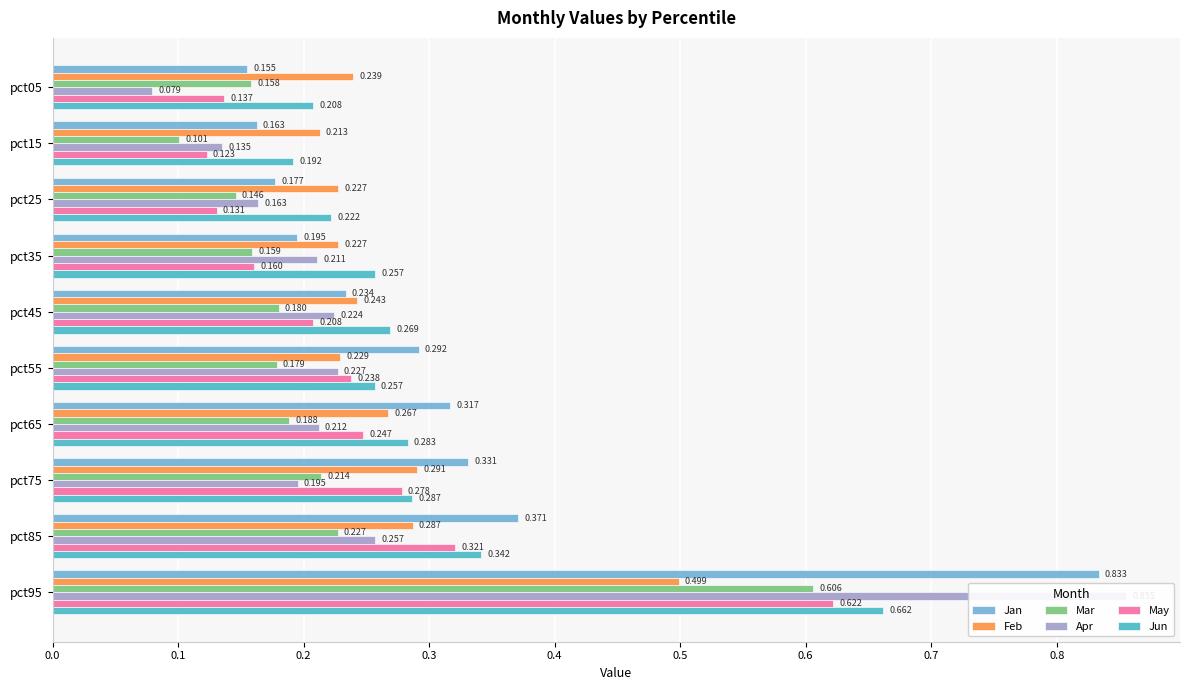

Count the Mar values in the range 0 to 1.

10